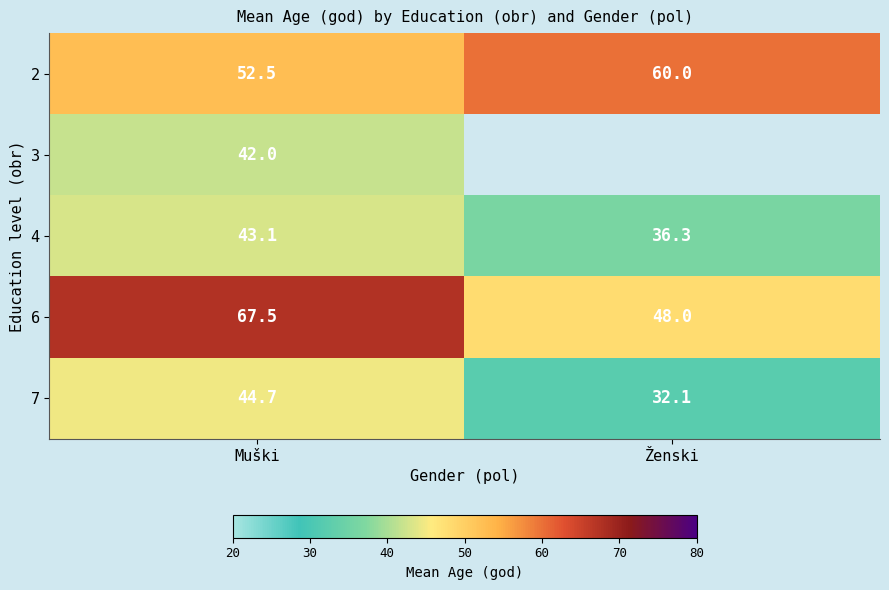

Read the 7 value at Ženski.

32.1